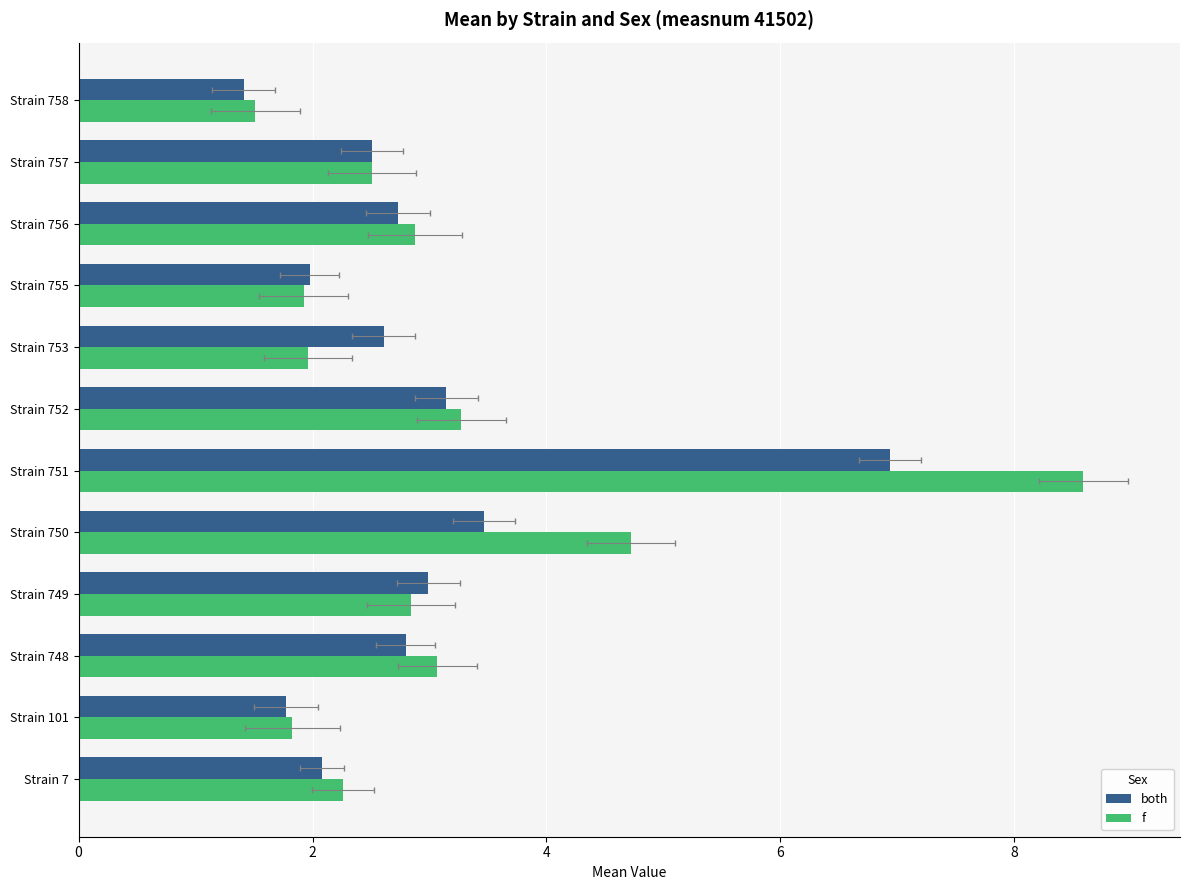

Is it true that both equals 1.9 at Strain 752?

False